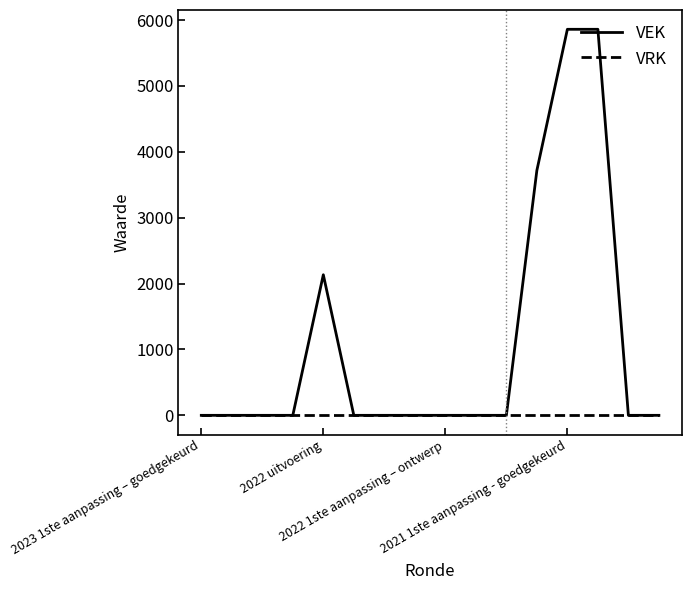

Reading left to right, transcribe all the data shown in this chart.

VEK: 0	0	0	0	2134	0	0	0	0	0	0	3718	5860	5860	0	0
VRK: 0	0	0	0	0	0	0	0	0	0	0	0	0	0	0	0